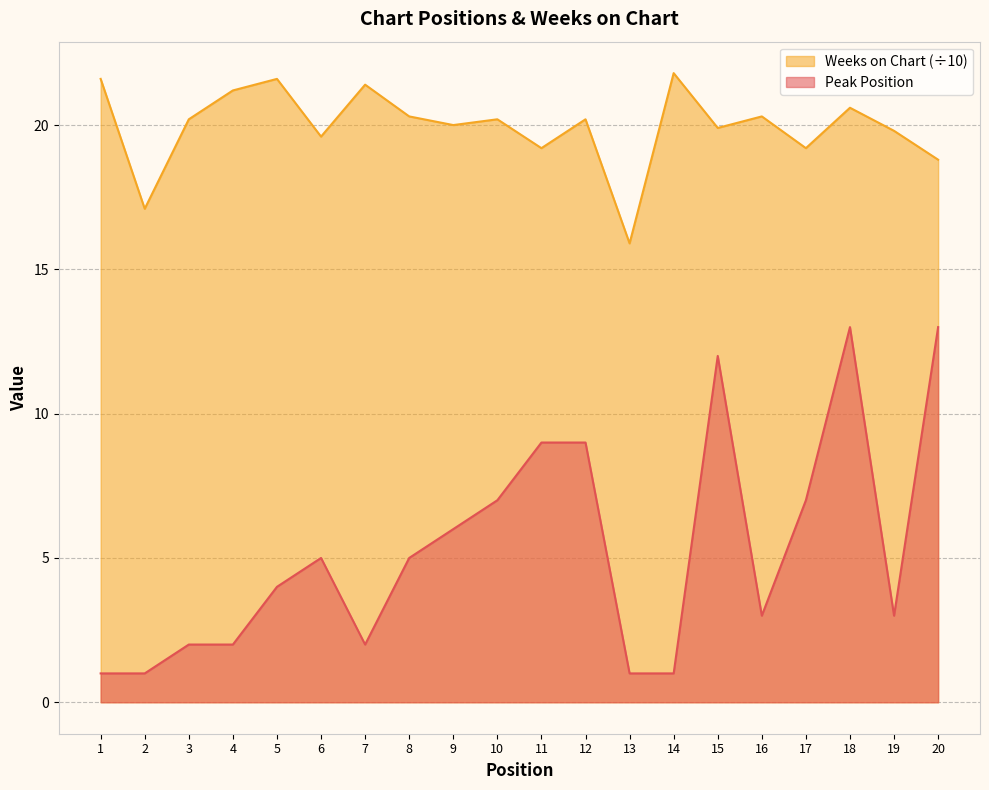

True or false: Weeks on Chart and Peak Position cross at least once.

False